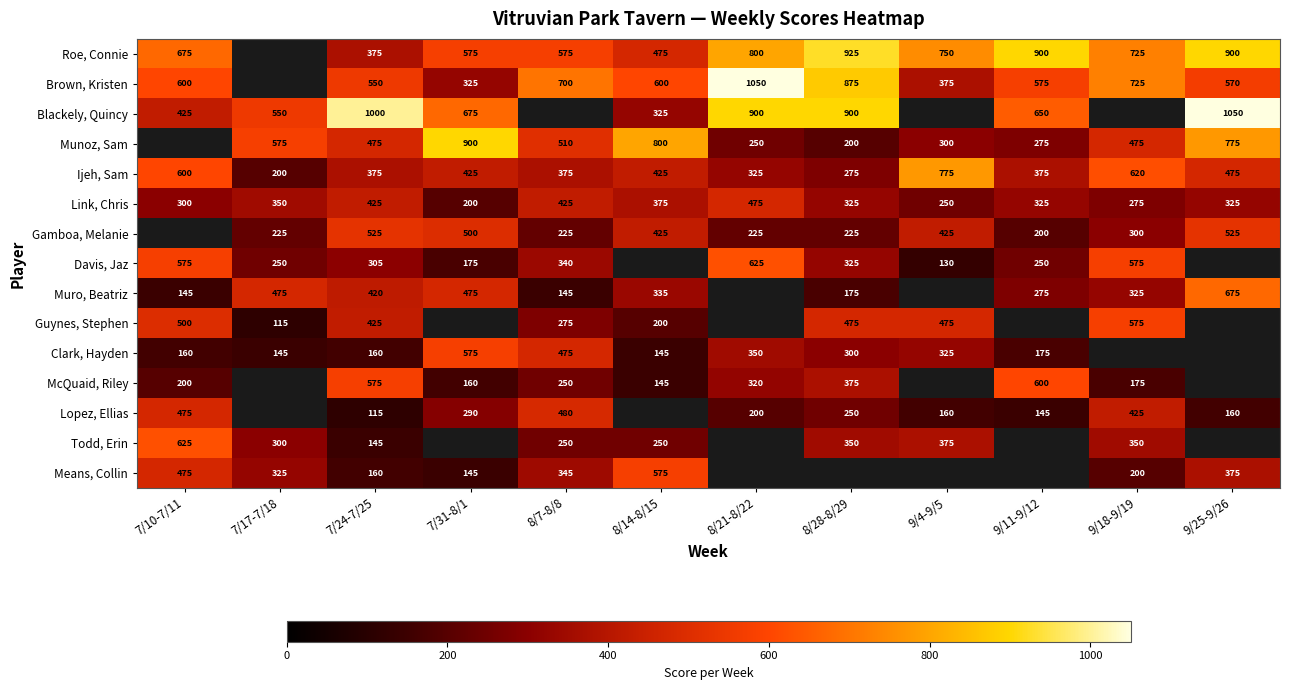

Is it true that Munoz, Sam equals 510 at 8/7-8/8?

True